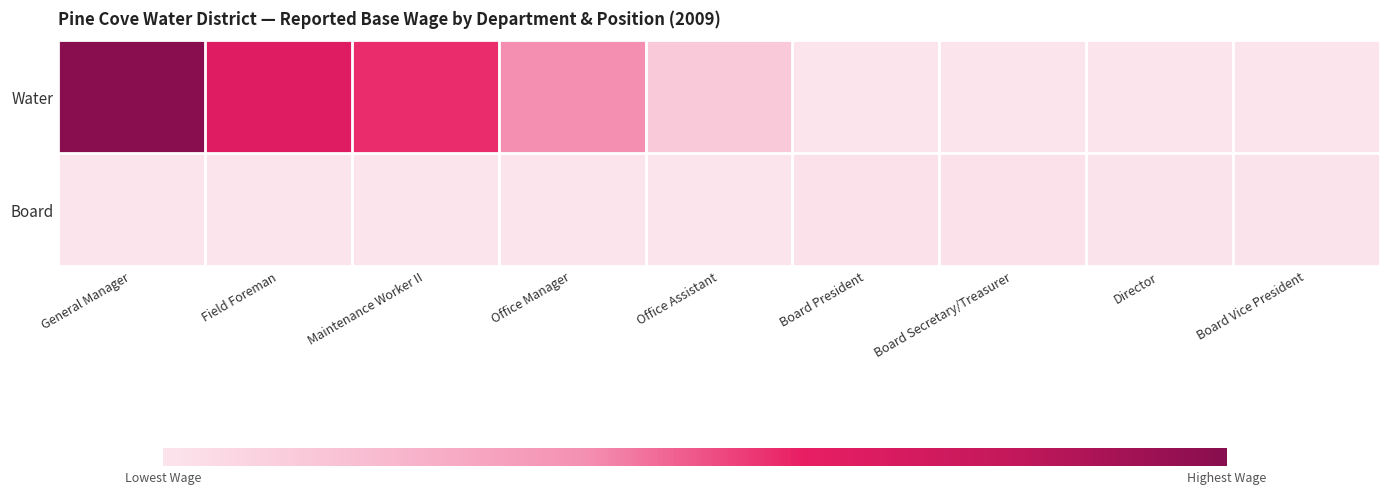

Which series has the largest range (max minus min)?

Water